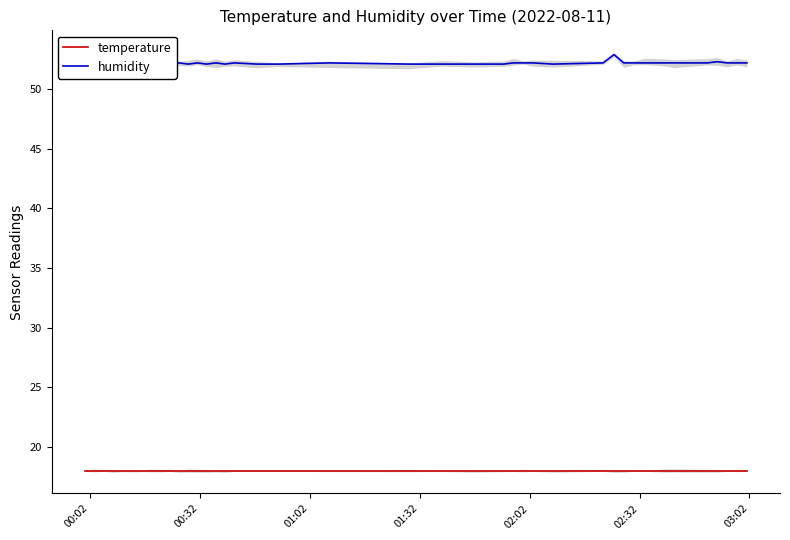

What is the average value of the temperature series?

18.0